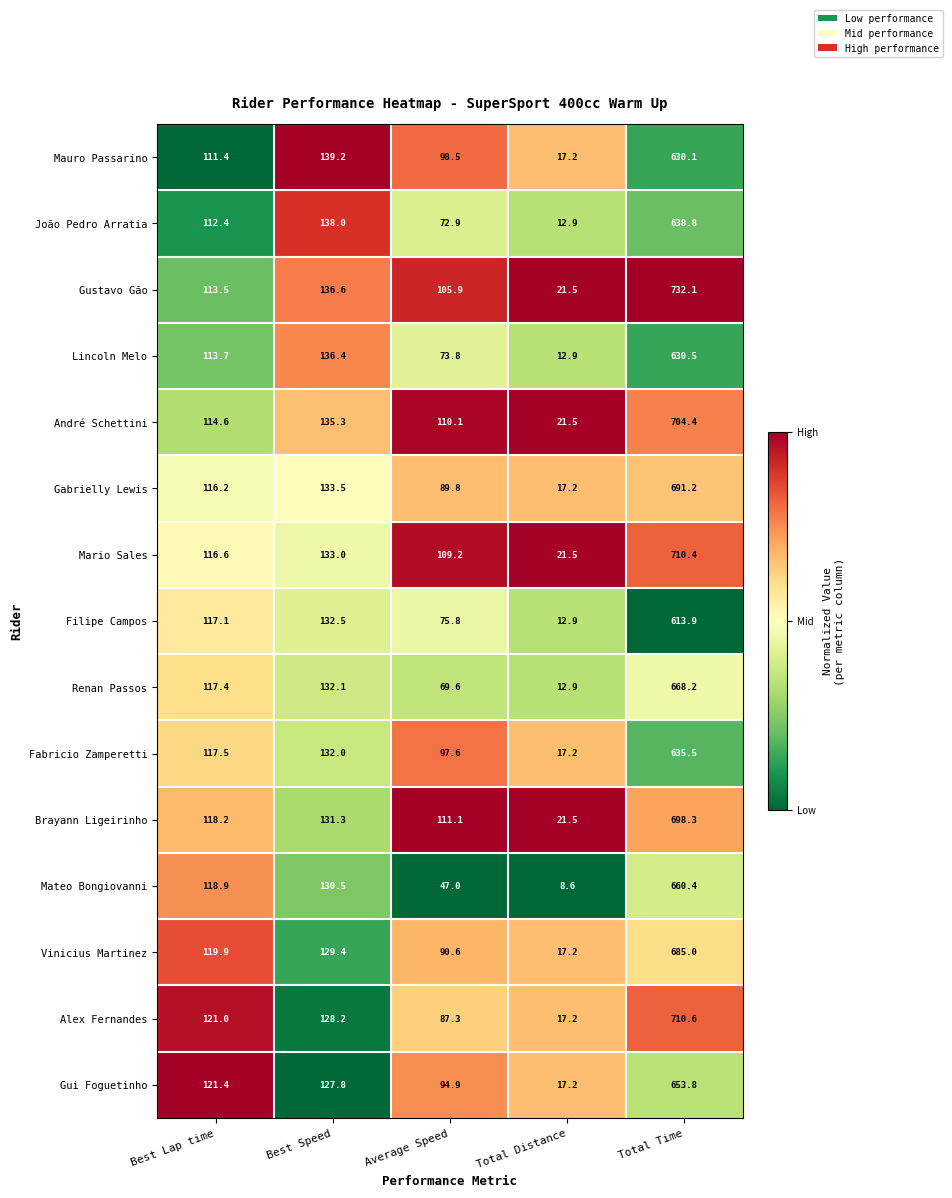

What is the difference between the maximum and minimum values in the Mario Sales series?

688.9